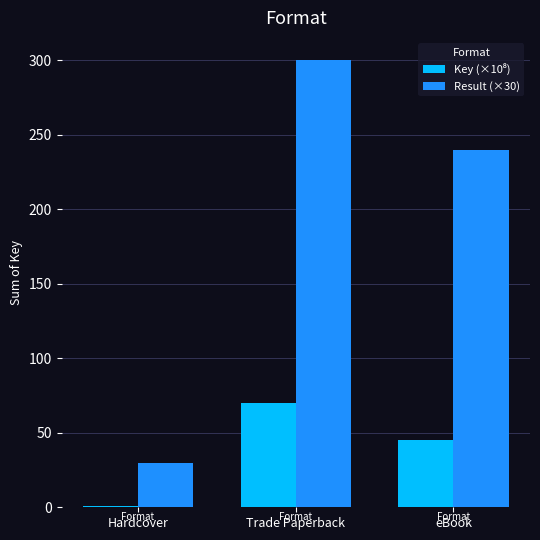

What is the sum of all Result (×30) values?

570.0